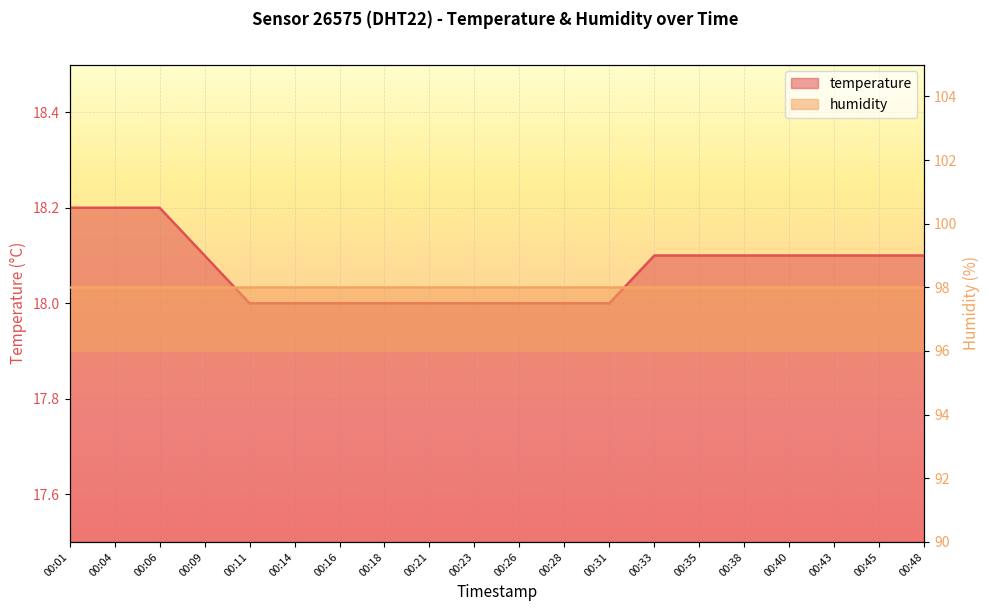

Which category has the highest value across all series?

00:01